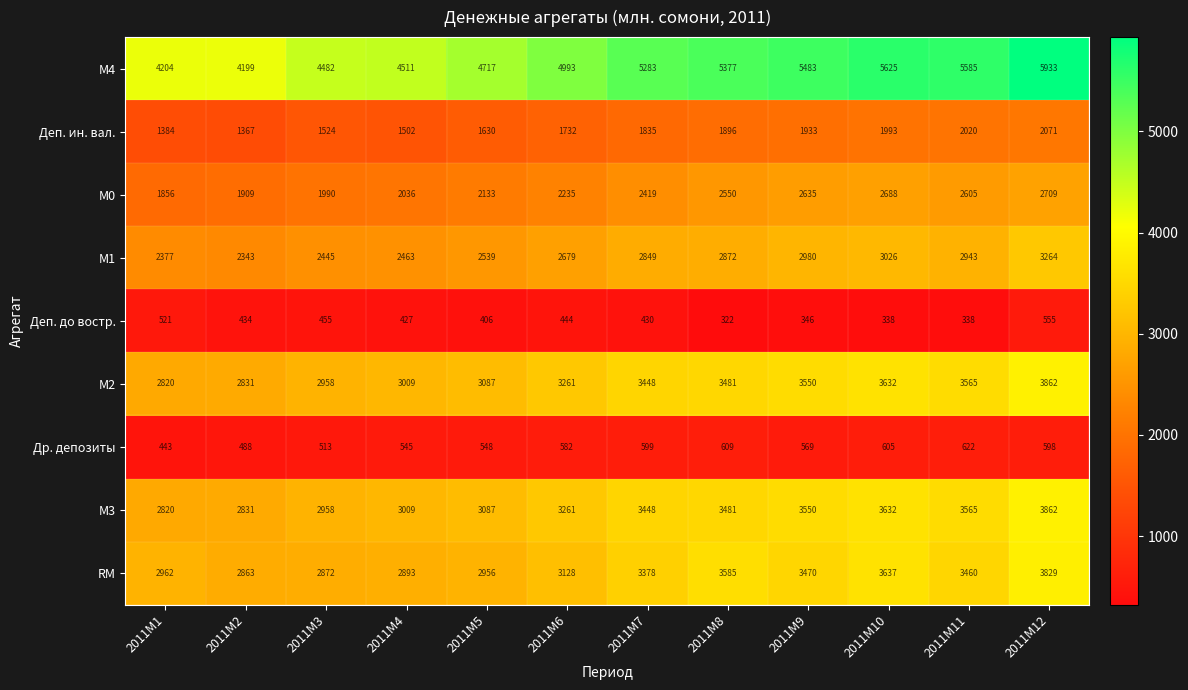

Which series has the largest total across all categories?

М4